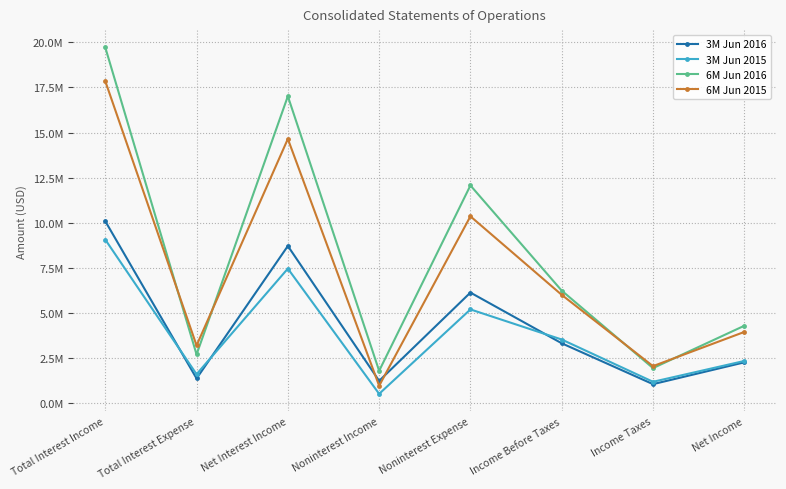

Reading right to left, extract all data points from this chart.

3M Jun 2016: 2265000	1058000	3323000	6132000	1241000	8714000	1373000	10087000
3M Jun 2015: 2342000	1189000	3531000	5199000	521000	7460000	1607000	9067000
6M Jun 2016: 4293000	1947000	6240000	12068000	1796000	17012000	2703000	19715000
6M Jun 2015: 3950000	2056000	6006000	10357000	968000	14646000	3201000	17847000